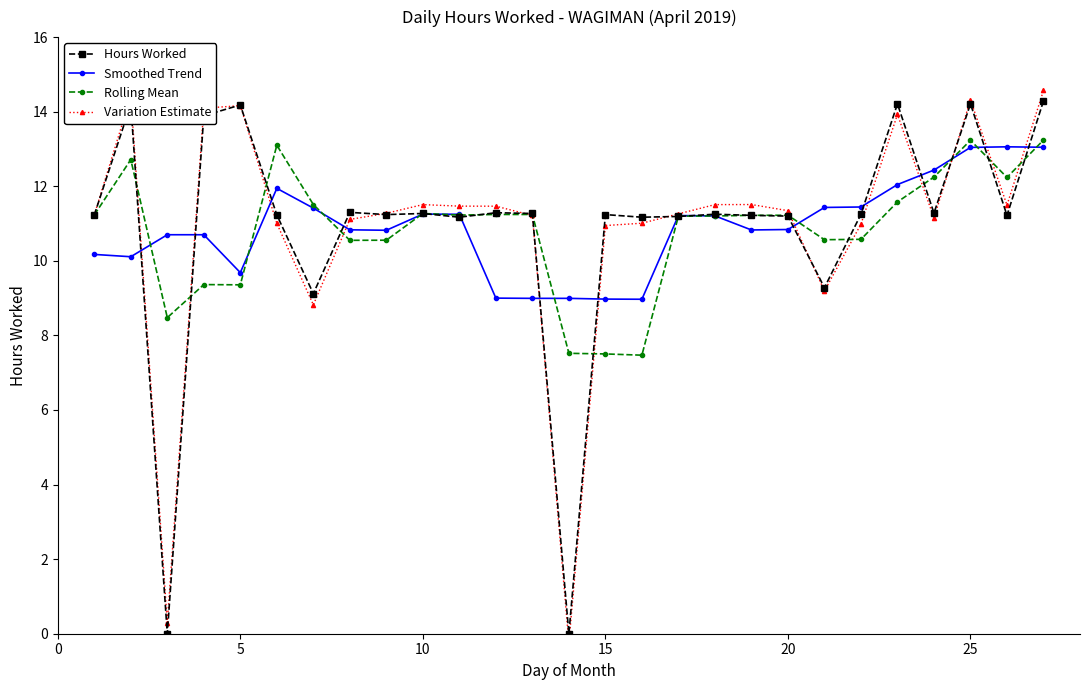

True or false: Hours Worked and Rolling Mean cross at least once.

True